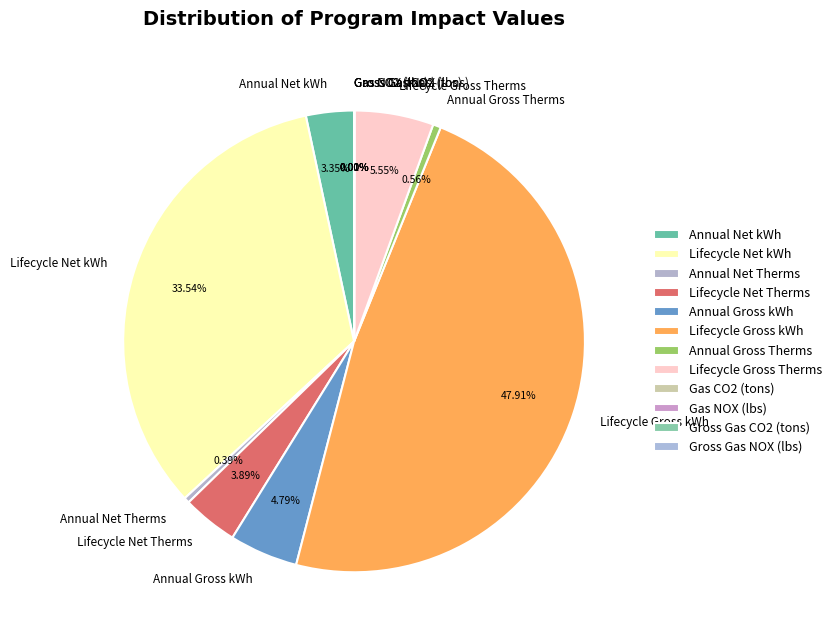

Between Lifecycle Gross Therms and Annual Net Therms, which is larger?

Lifecycle Gross Therms